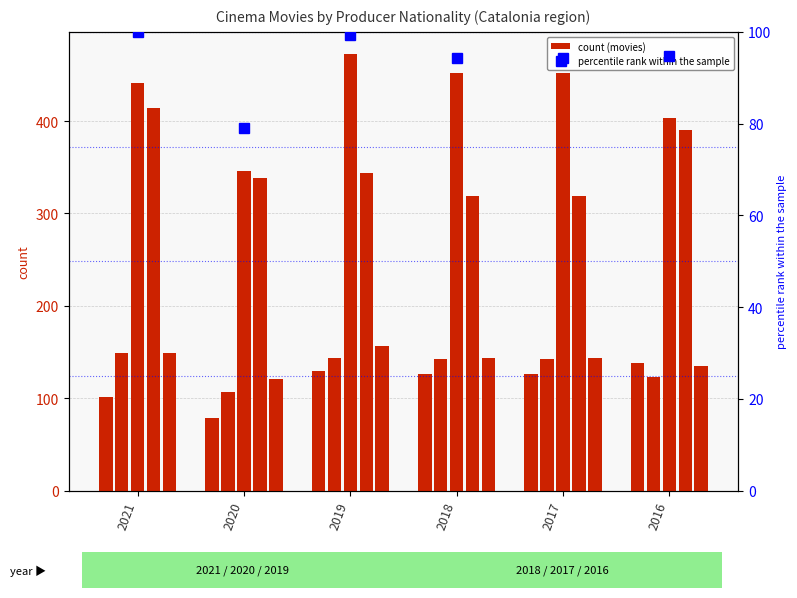

Reading left to right, list all the values displayed in this chart.

Catalonia: 101.0	79.0	129.0	126.0	126.0	138.0
Spain: 149.0	107.0	143.0	142.0	142.0	123.0
European Union: 441.0	346.0	473.0	452.0	452.0	403.0
United States: 414.0	338.0	344.0	319.0	319.0	390.0
Rest of the world: 149.0	121.0	157.0	143.0	143.0	135.0
percentile rank within the sample: 100.0	79.0	99.4	94.3	94.3	94.8